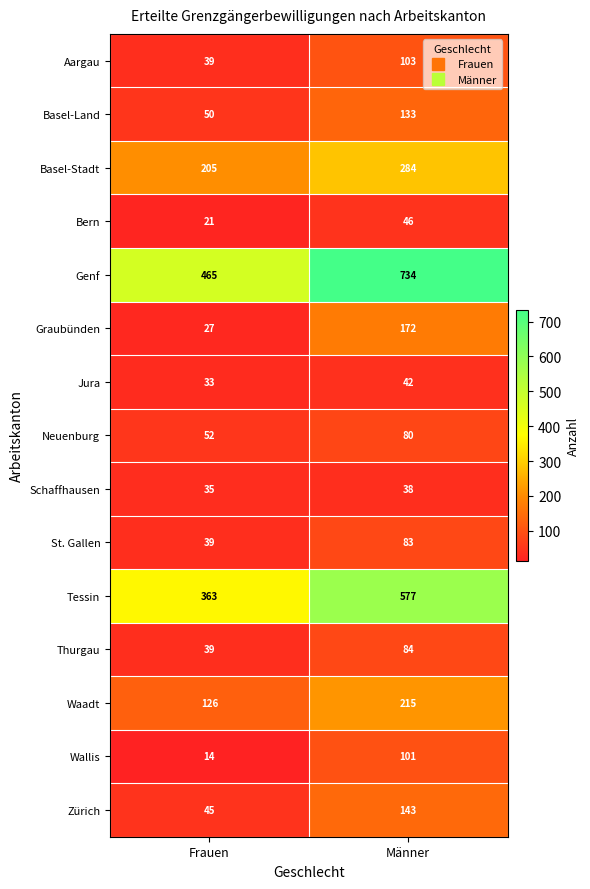

Reading right to left, what are all the values shown in this chart?

Aargau: 103	39
Basel-Land: 133	50
Basel-Stadt: 284	205
Bern: 46	21
Genf: 734	465
Graubünden: 172	27
Jura: 42	33
Neuenburg: 80	52
Schaffhausen: 38	35
St. Gallen: 83	39
Tessin: 577	363
Thurgau: 84	39
Waadt: 215	126
Wallis: 101	14
Zürich: 143	45